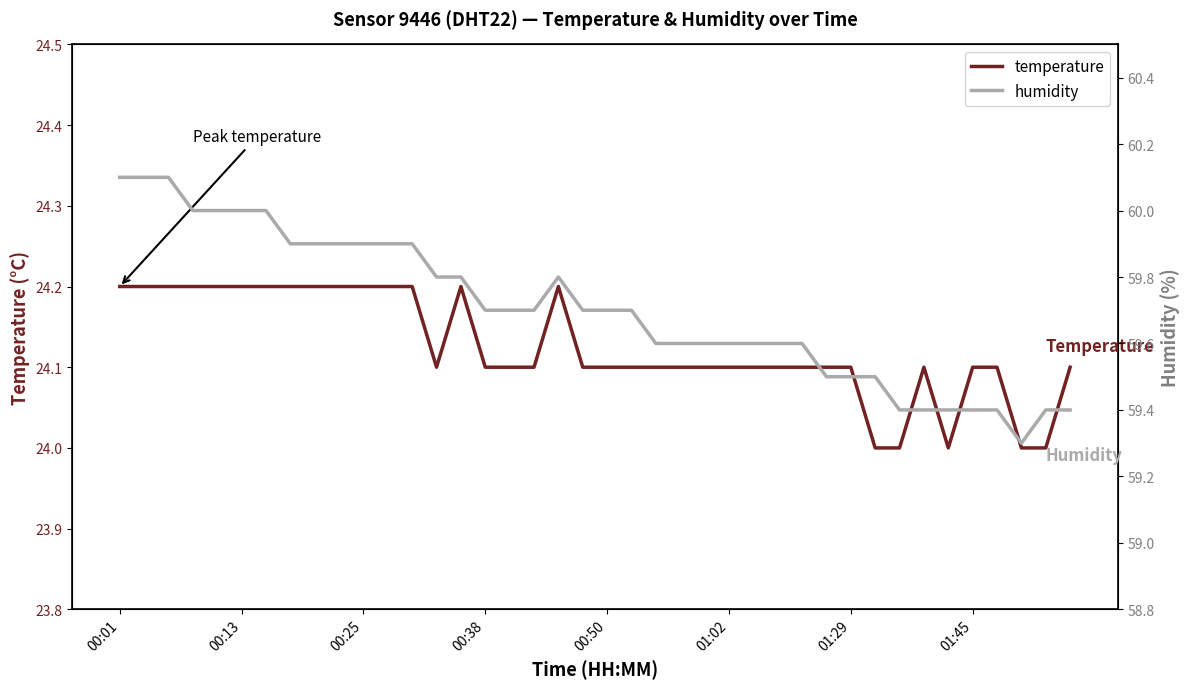

True or false: temperature and humidity cross at least once.

False